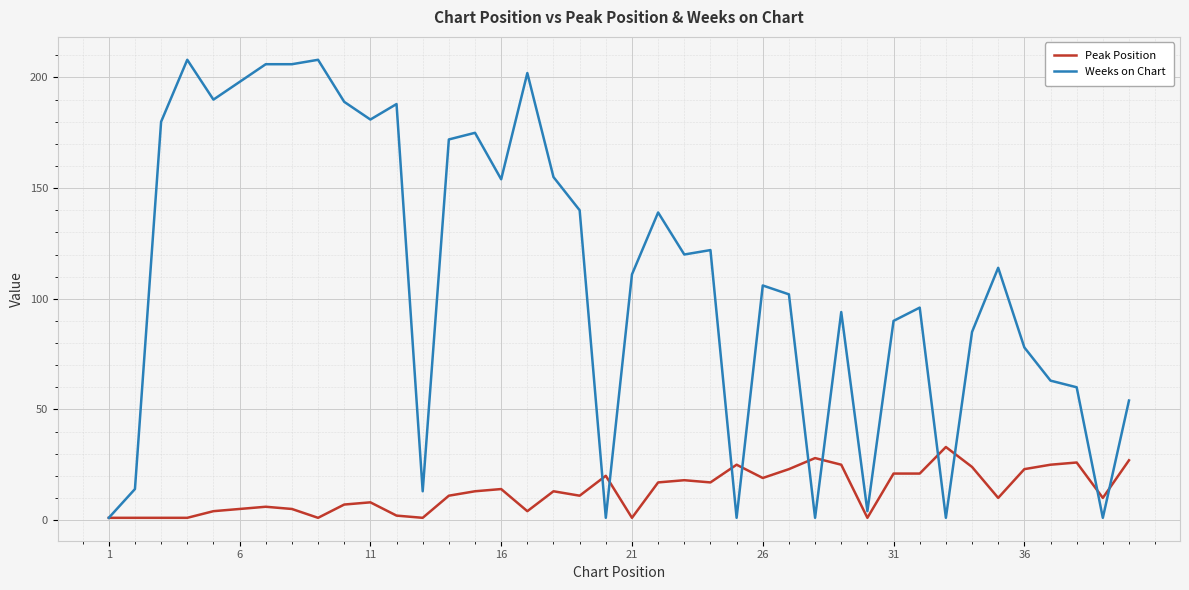

What is the greatest value displayed?

208